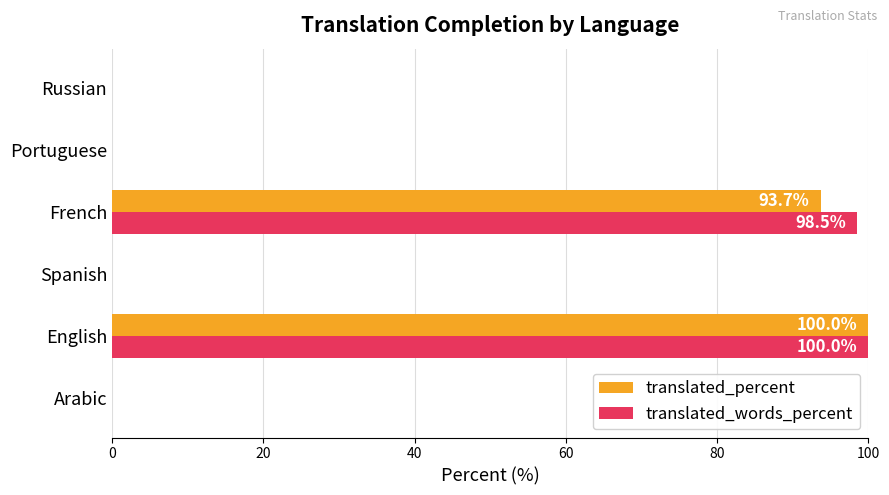

What is the greatest value displayed?

100.0